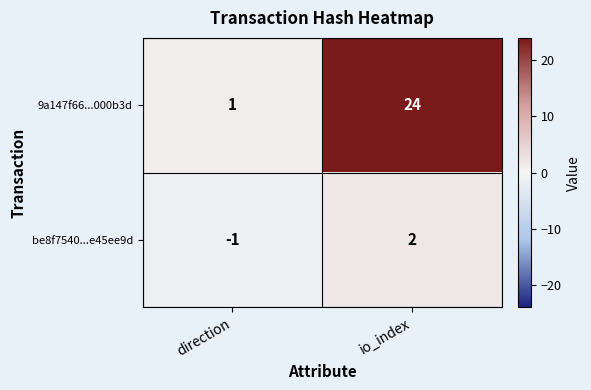

Which category has the lowest value in the 9a147f66...000b3d series?

direction